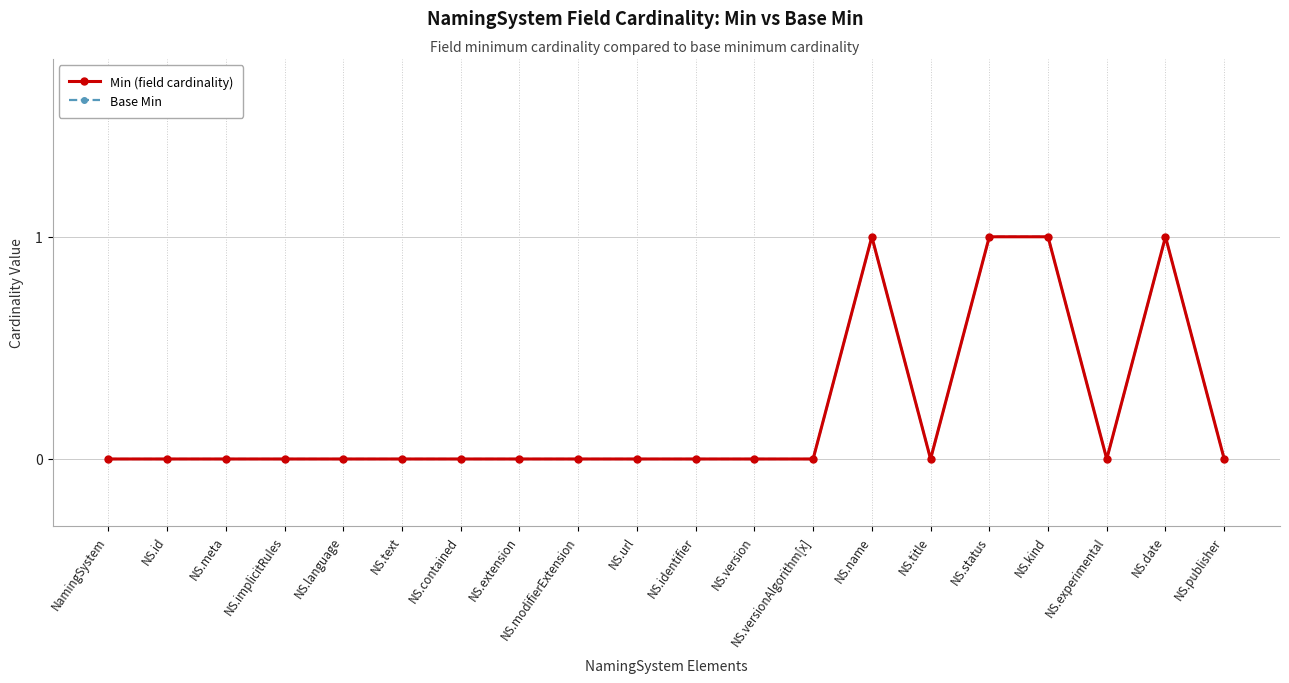

Where is Base Min nearest to the value 0?

NamingSystem